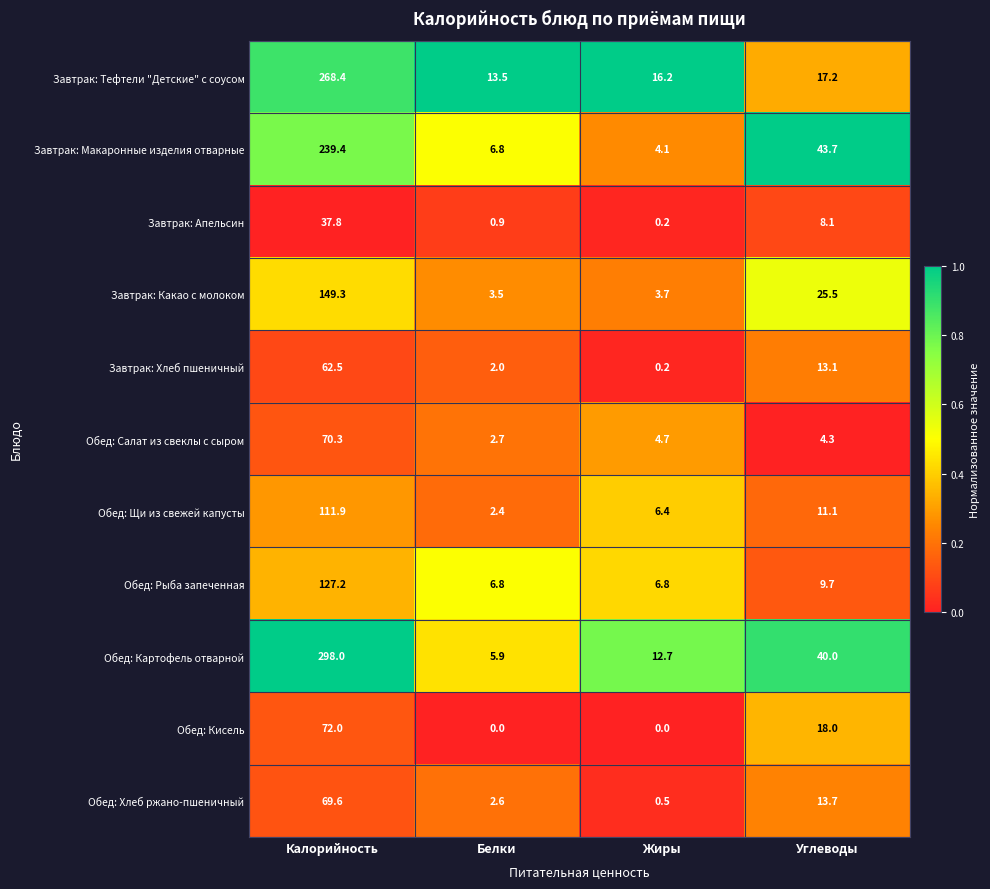

What is the spread (max minus min) of values at Углеводы?

39.4